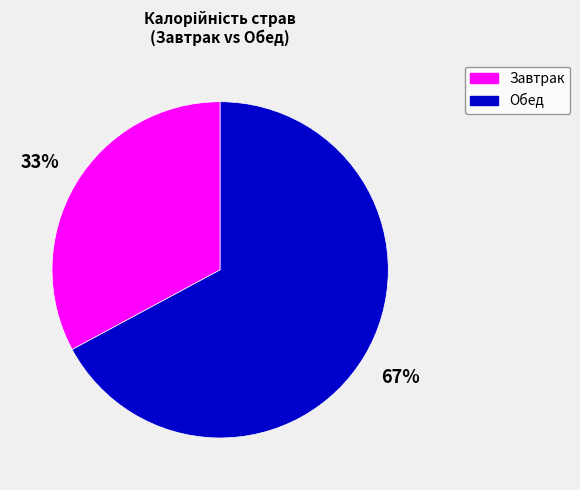

Which category has the smallest portion of the pie?

Завтрак